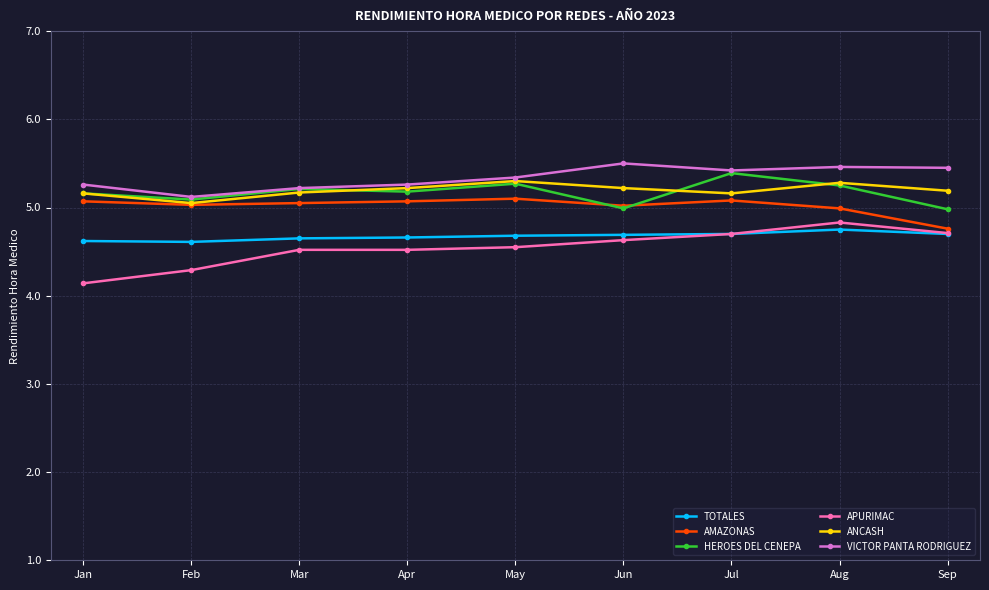

What is the value of the HEROES DEL CENEPA point at the 1st from the left?

5.2